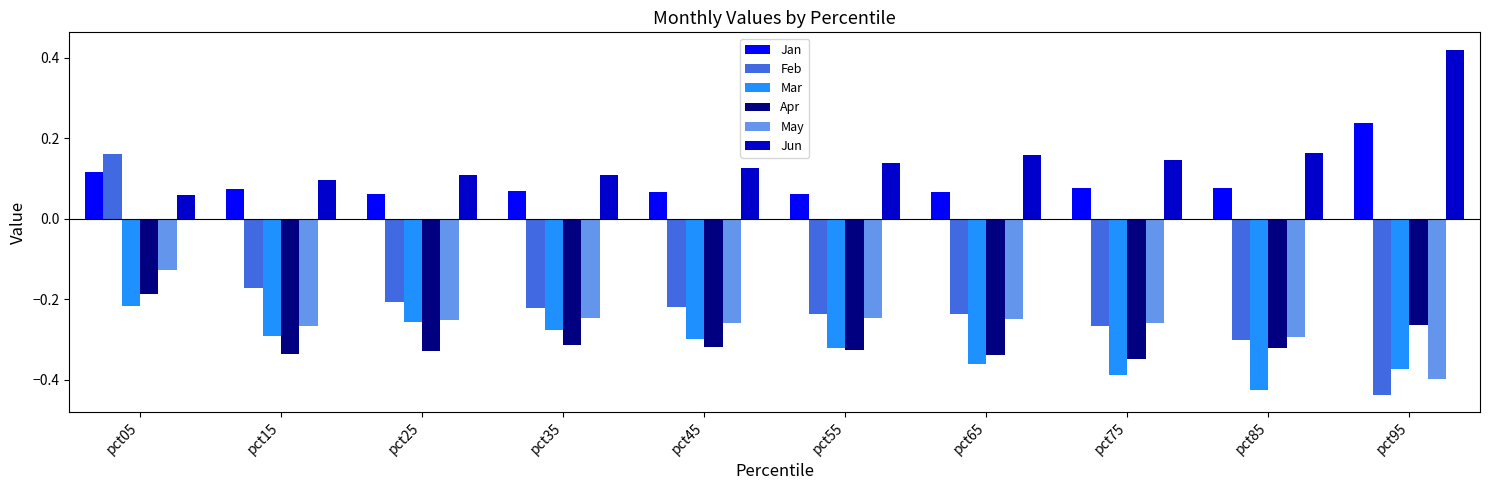

The value of Apr at pct35 is -0.3. True or false?

True